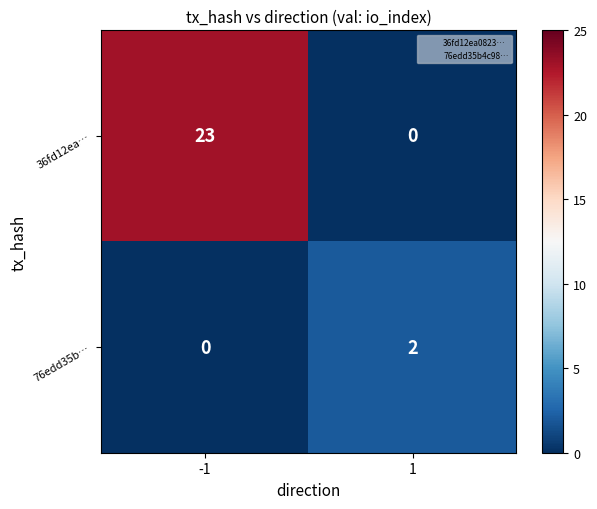

How many series are shown in this chart?

2